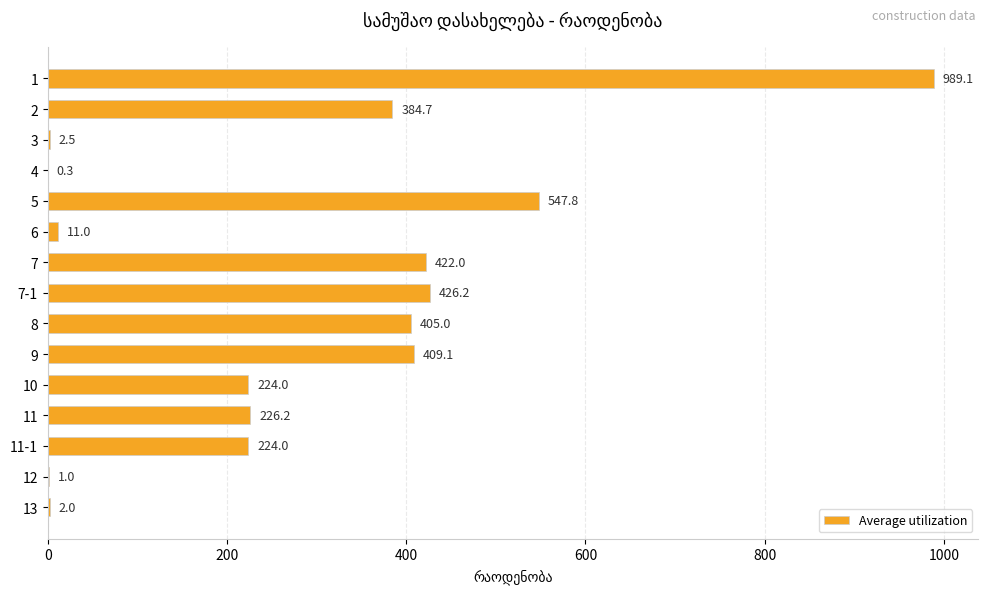

Are the bars horizontal?

Yes